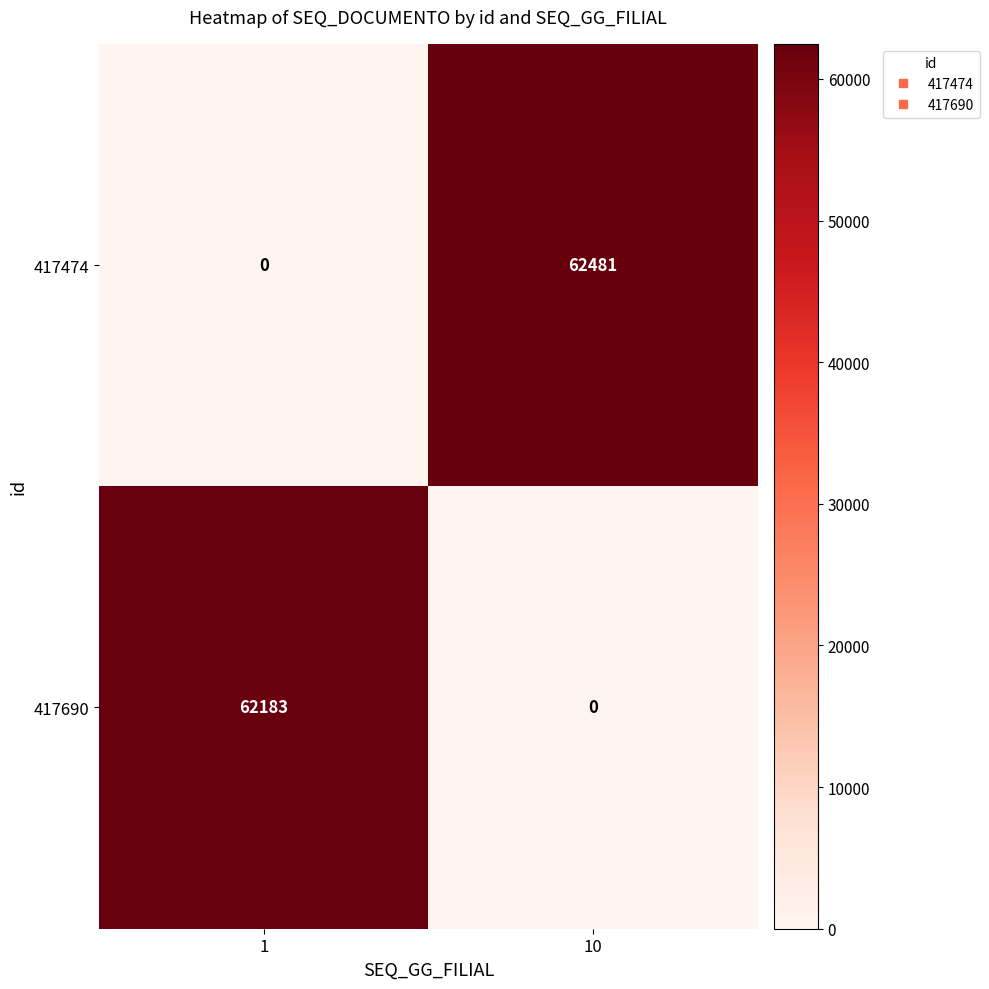

What is the highest value of the 417474 series?

62481